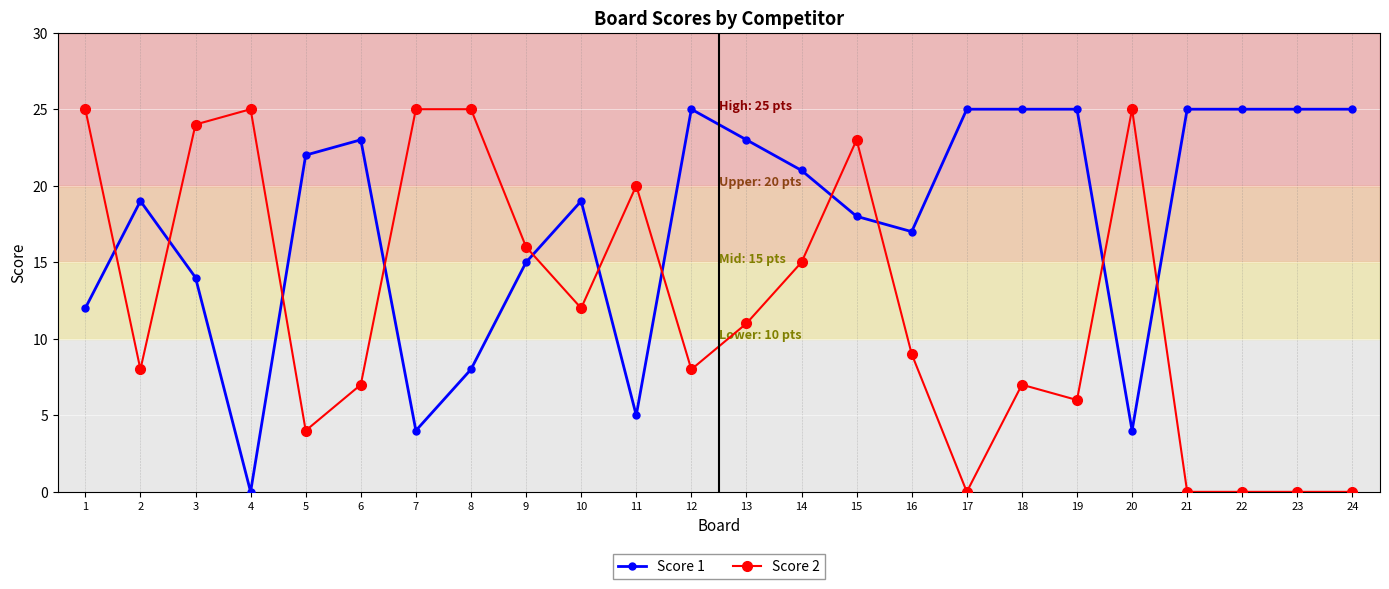

What is the difference between the maximum and minimum values in the Score 1 series?

25